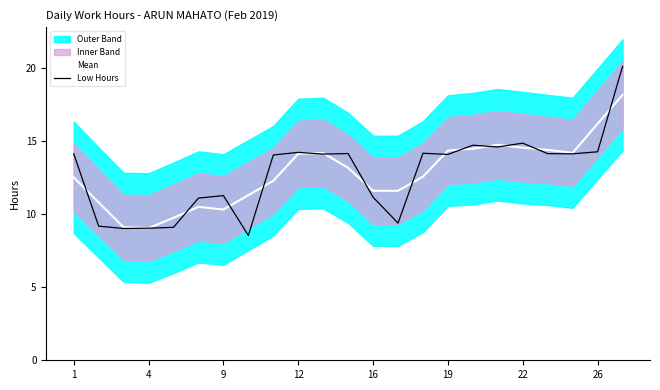

What is the value of the Low Hours point at the 22nd from the left?

14.3